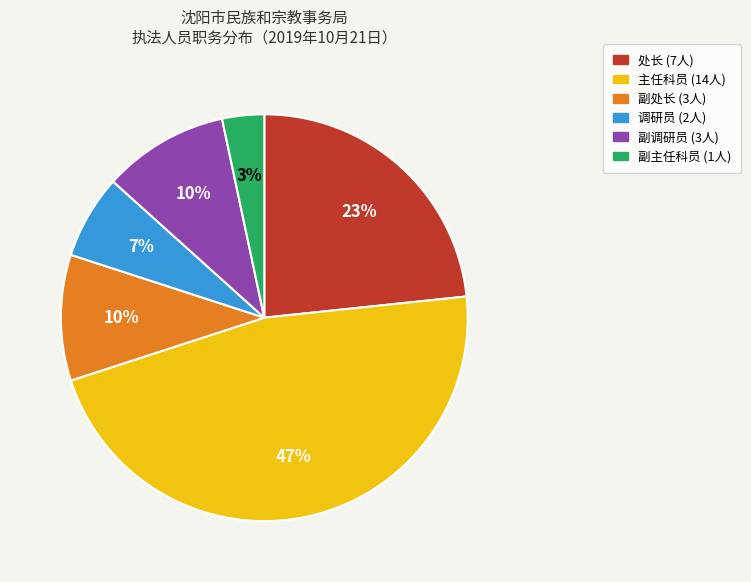

To the nearest percent, what percentage of the pie is 副主任科员?

3%